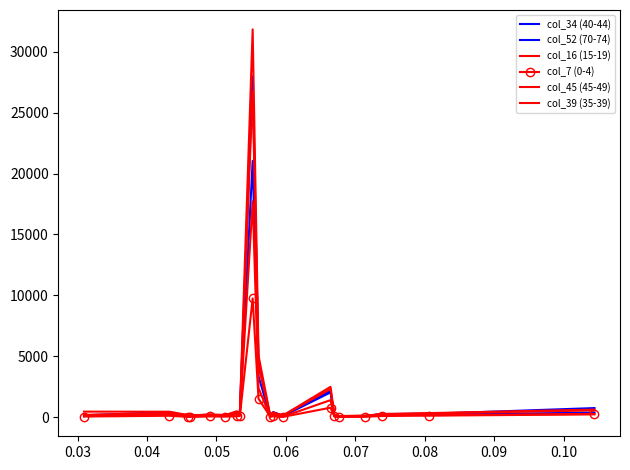

Reading right to left, transcribe all the data shown in this chart.

col_34 (40-44): 747	275	260	88	65	127	2033	92	257	57	3348	21038	215	266	109	131	76	59	234	88
col_52 (70-74): 378	193	238	106	64	108	2147	122	418	69	4463	27963	316	358	120	203	133	76	417	152
col_16 (15-19): 267	163	227	57	33	56	1398	39	143	36	2388	17716	185	252	104	99	49	136	226	174
col_7 (0-4): 227	126	93	33	34	68	777	24	71	42	1517	9747	93	78	44	61	29	22	115	53
col_45 (45-49): 553	312	265	112	88	167	2492	143	379	100	5059	31835	369	484	172	225	143	169	448	455
col_39 (35-39): 622	334	219	122	95	139	2305	132	309	67	4212	26755	254	413	177	191	106	169	345	189